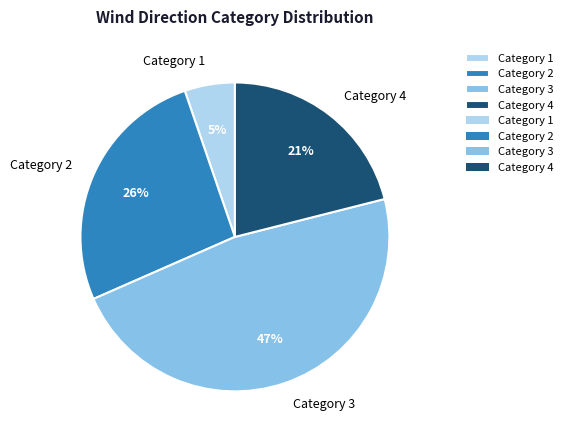

Does any single category account for the majority?

No